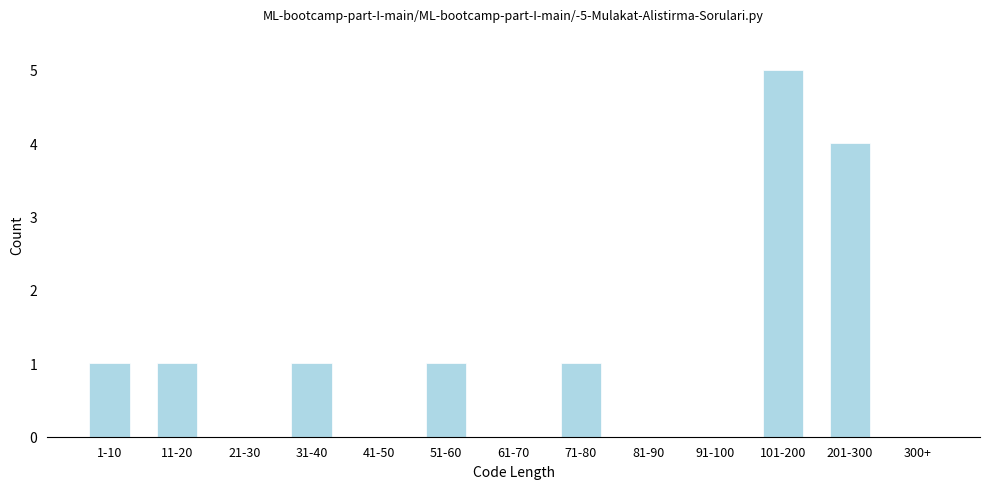

Reading left to right, transcribe all the data shown in this chart.

1-10=1	11-20=1	21-30=0	31-40=1	41-50=0	51-60=1	61-70=0	71-80=1	81-90=0	91-100=0	101-200=5	201-300=4	300+=0